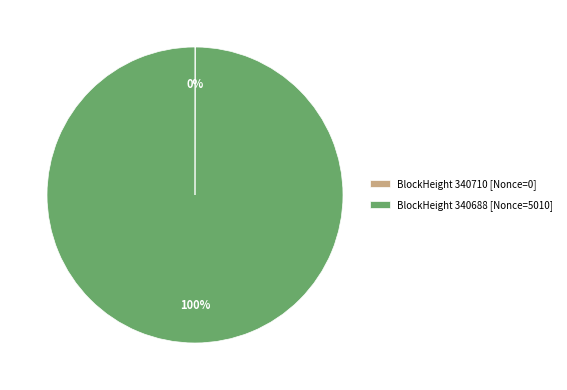

Which category accounts for the majority?

BlockHeight 340688 [Nonce=5010]